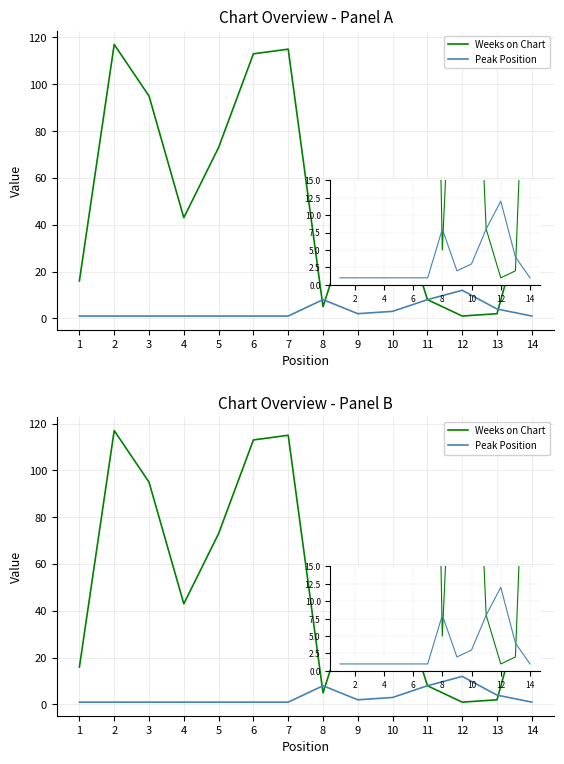

What is the value of the Peak Position point at the 14th from the left?

1